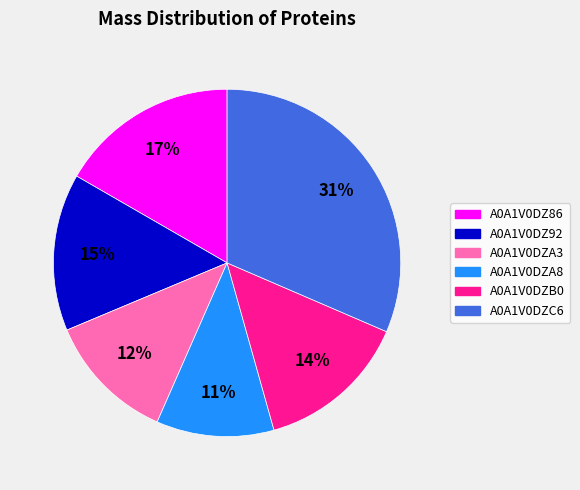

To the nearest percent, what is the combined percentage of A0A1V0DZB0 and A0A1V0DZA8?

25%